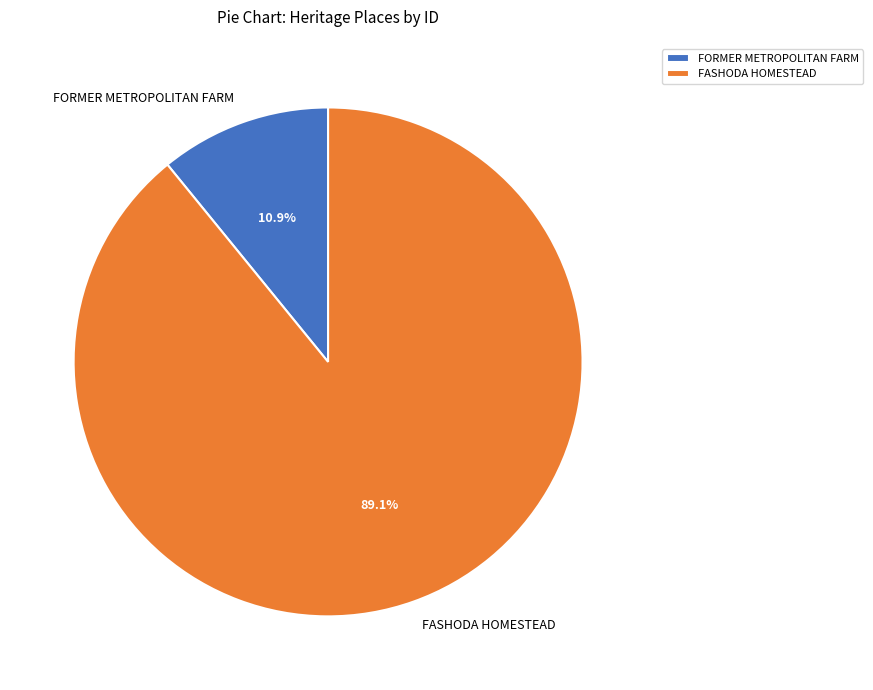

To the nearest percent, what is the difference between the FORMER METROPOLITAN FARM and FASHODA HOMESTEAD slice percentages?

78%